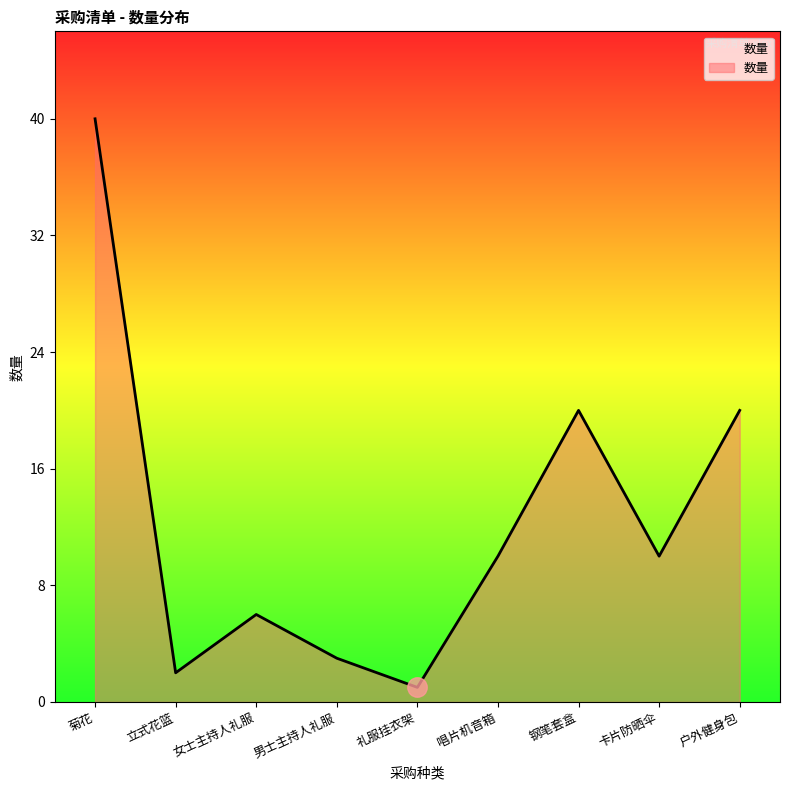

What is the difference between the values at 卡片防晒伞 and 男士主持人礼服?

7